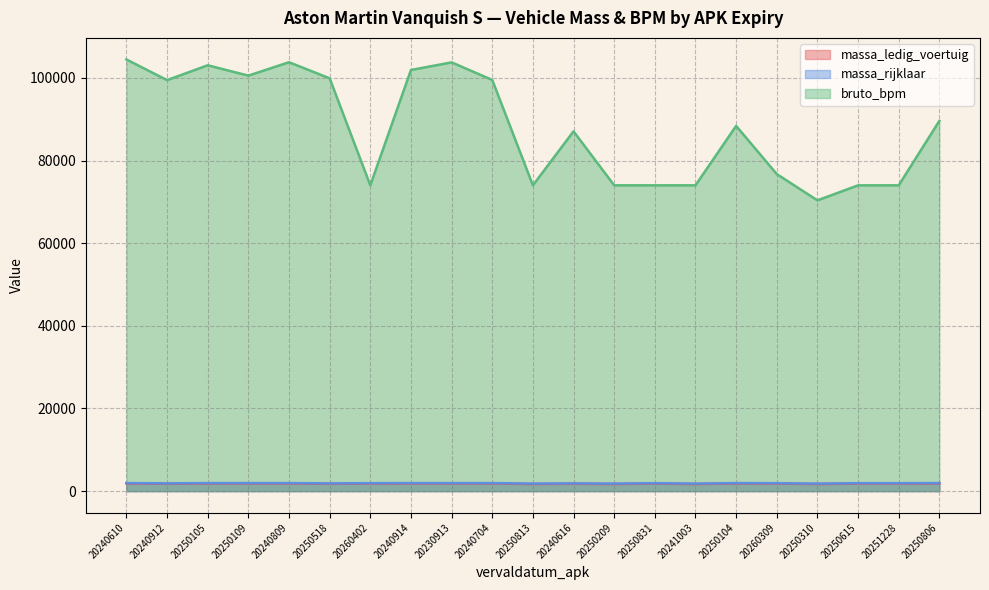

What is the minimum value for massa_rijklaar?

1814